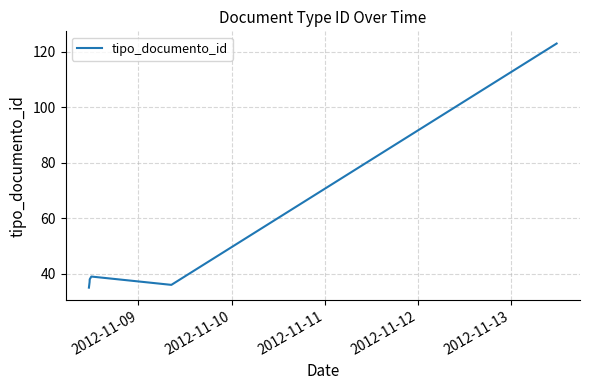

What is the minimum value shown in the chart?

35